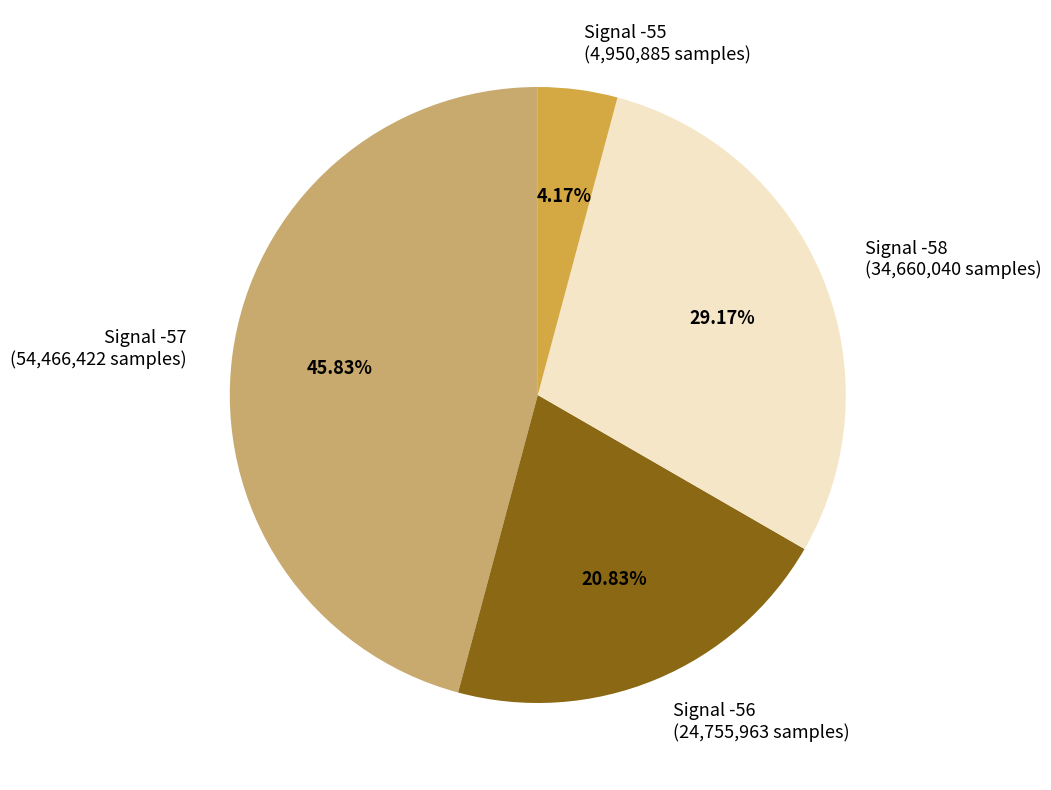

Does any single category account for the majority?

No